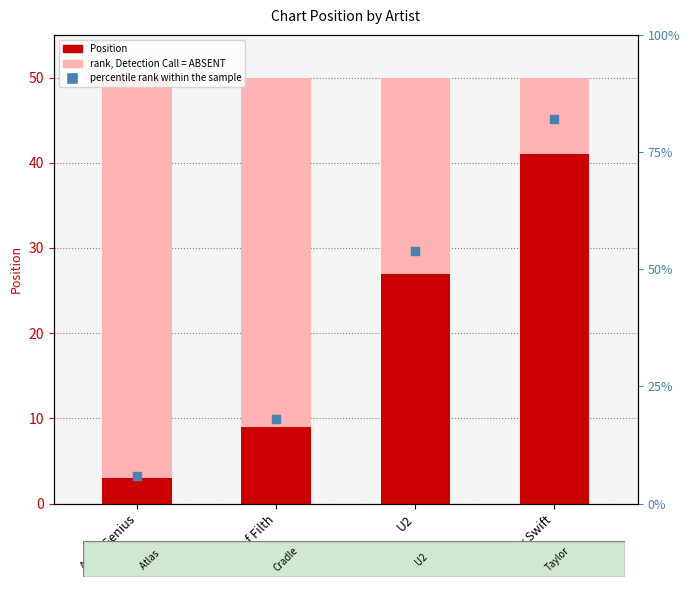

Which series has the widest spread of Y values?

percentile rank within the sample